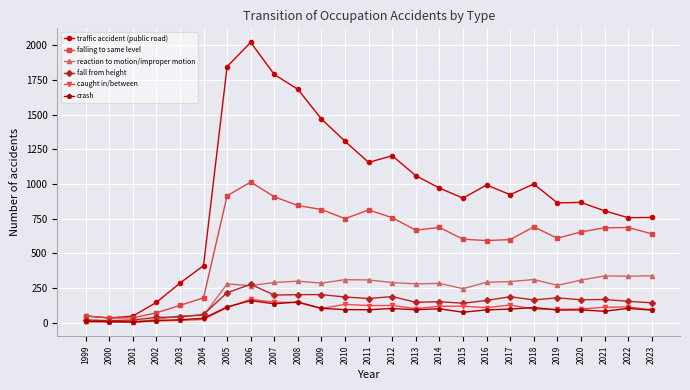

What are all the series names shown in the legend?

traffic accident (public road), falling to same level, reaction to motion/improper motion, fall from height, caught in/between, crash